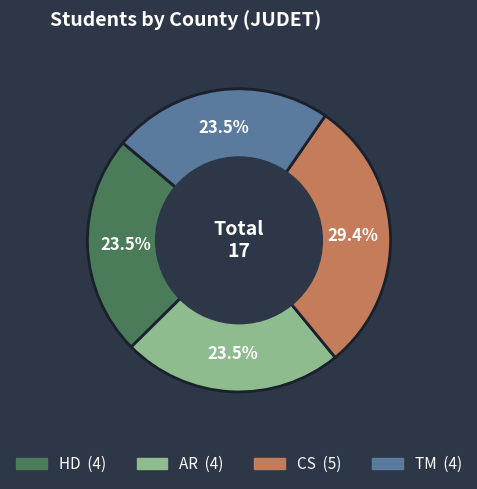

What is the largest slice in the pie chart?

CS